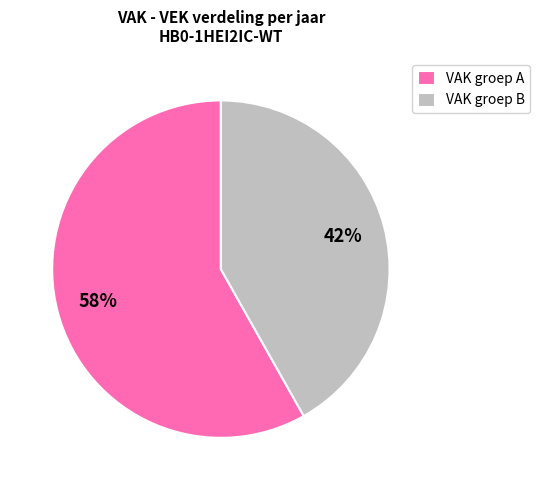

Which slice is the smallest?

VAK groep B